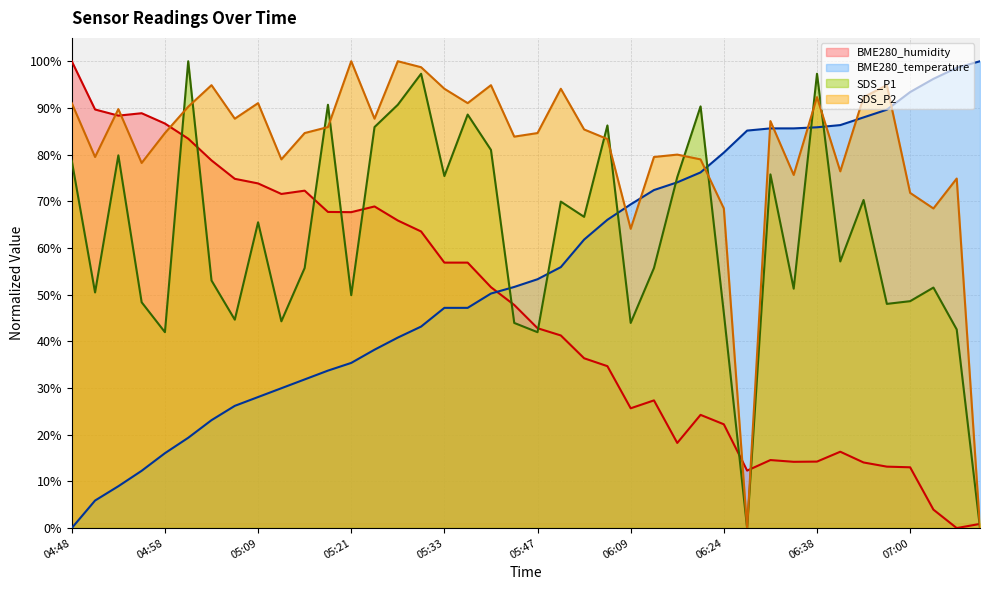

How many interior local peaks does the SDS_P2 series have?

12